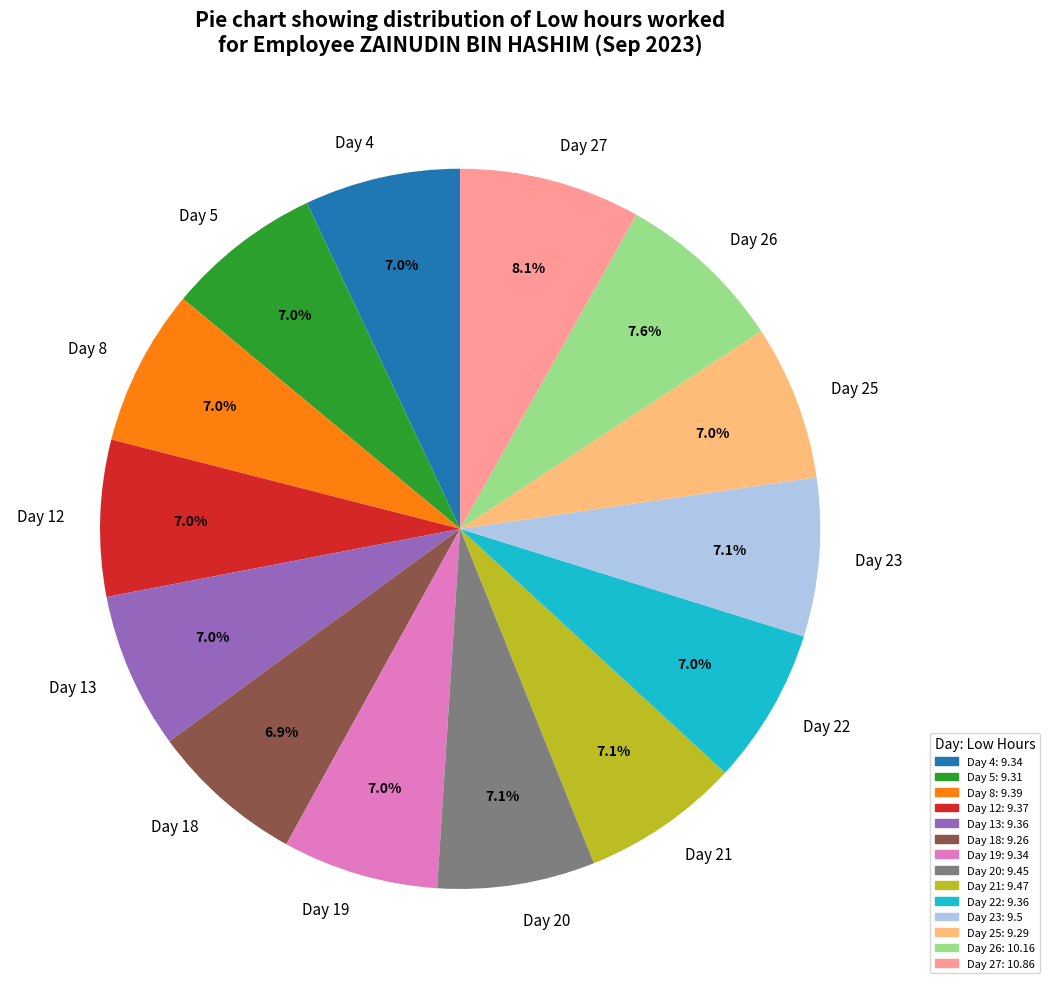

What is the largest slice in the pie chart?

Day 27